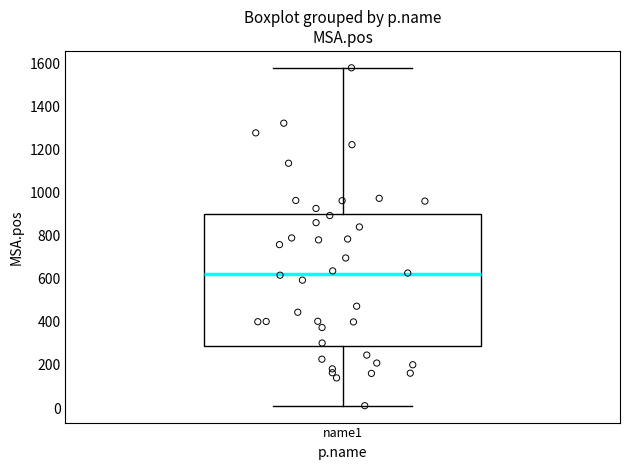

Transcribe this box plot: give where the median line is, the range the box spans, and where the two whiskers end, as read against the y-axis. The values are not printed on the chart, so give them approximately, as read against the axis.

median 620, box 280 to 900, whiskers 20 to 1580